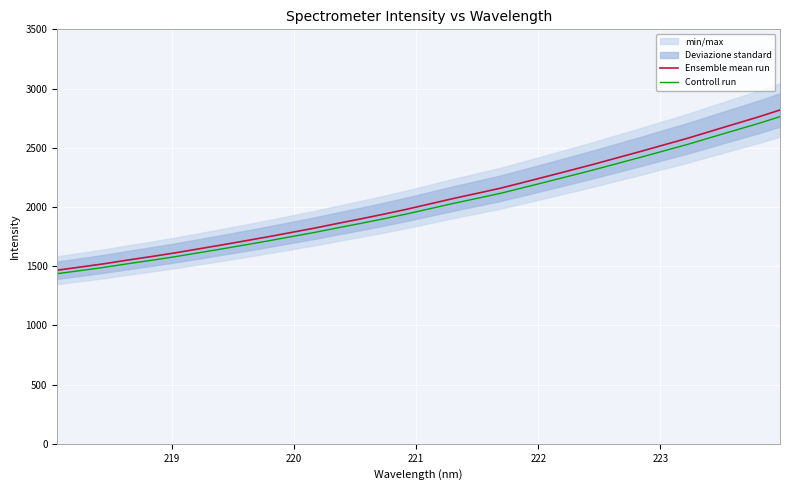

True or false: Controll run has more than 1 points higher than both neighbors.

False